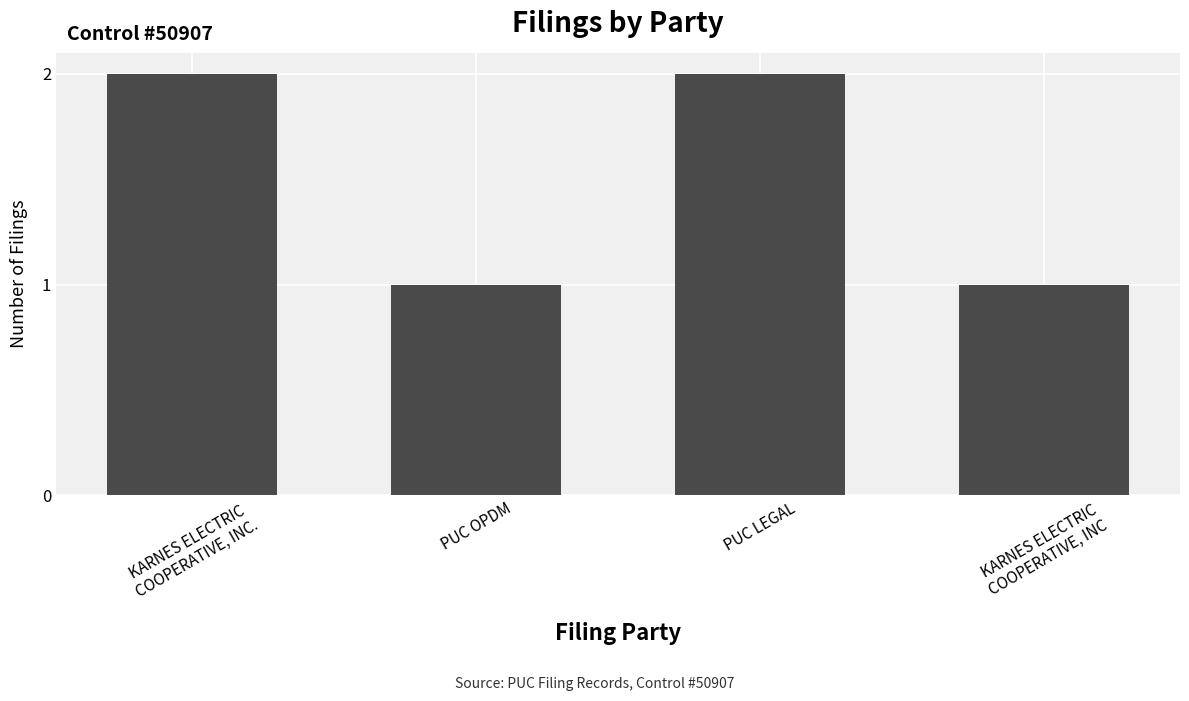

Read the value at PUC OPDM.

1